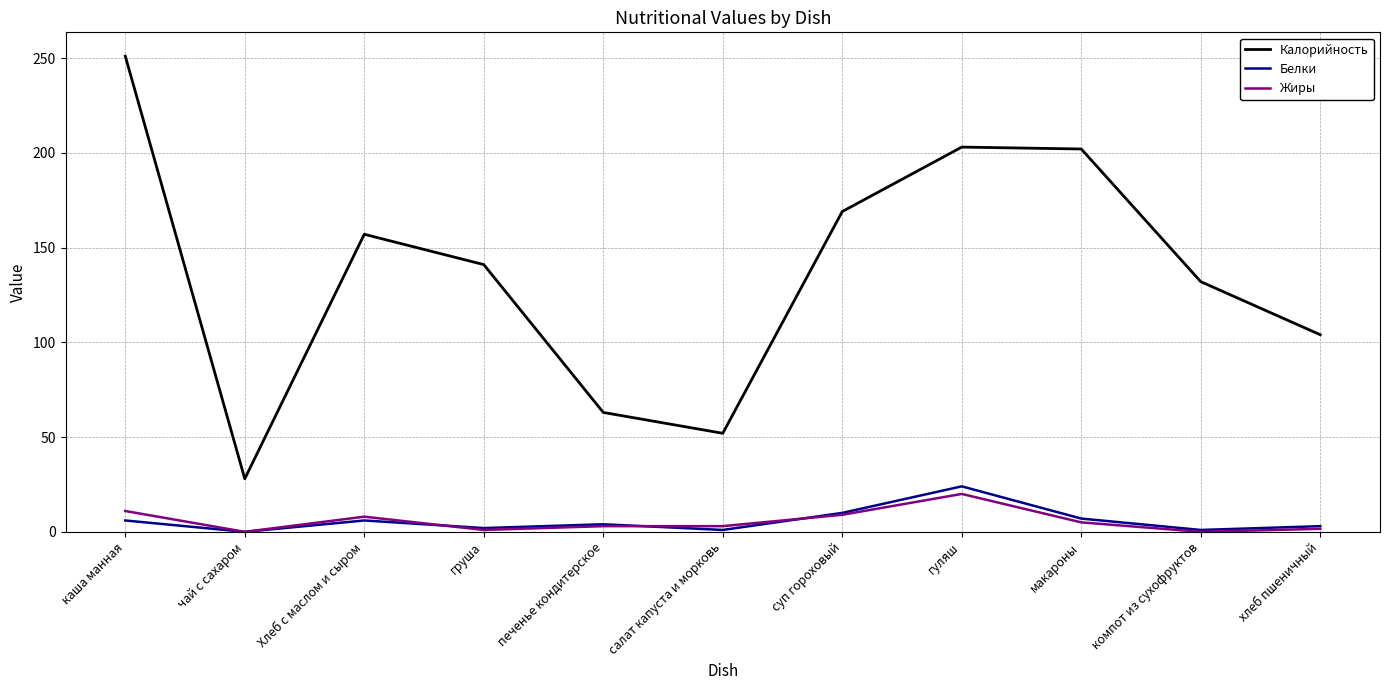

Which series has the largest total across all categories?

Калорийность